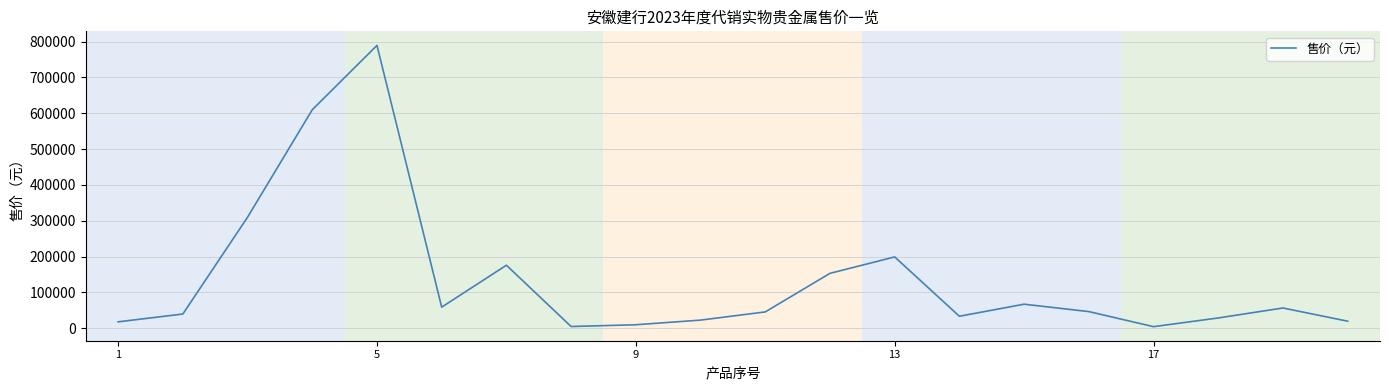

How many lines are shown in the chart?

1